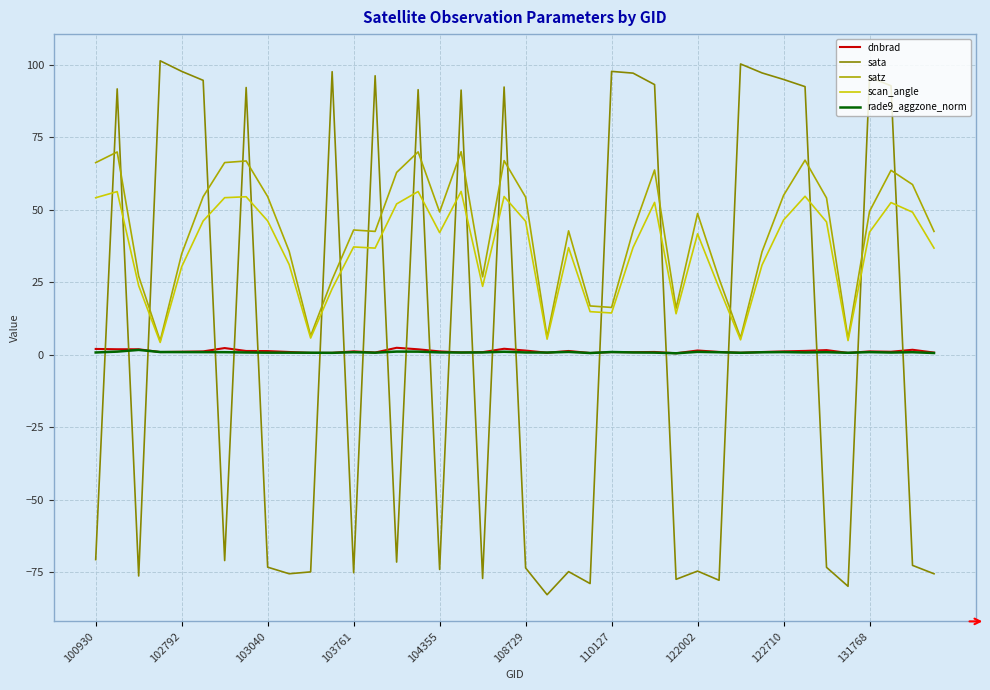

Which series has the widest spread of values?

sata